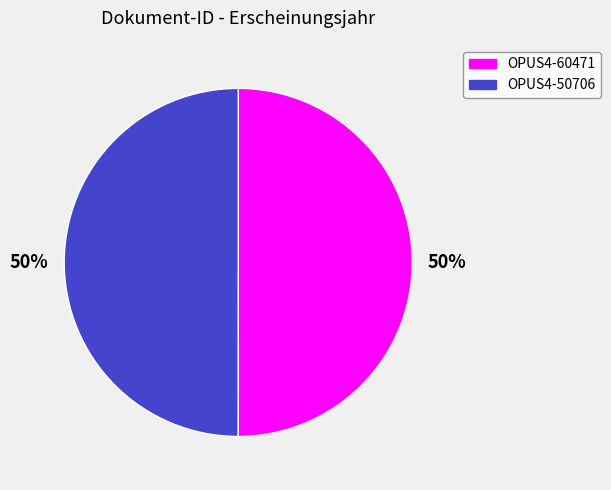

How many segments does this pie chart have?

2